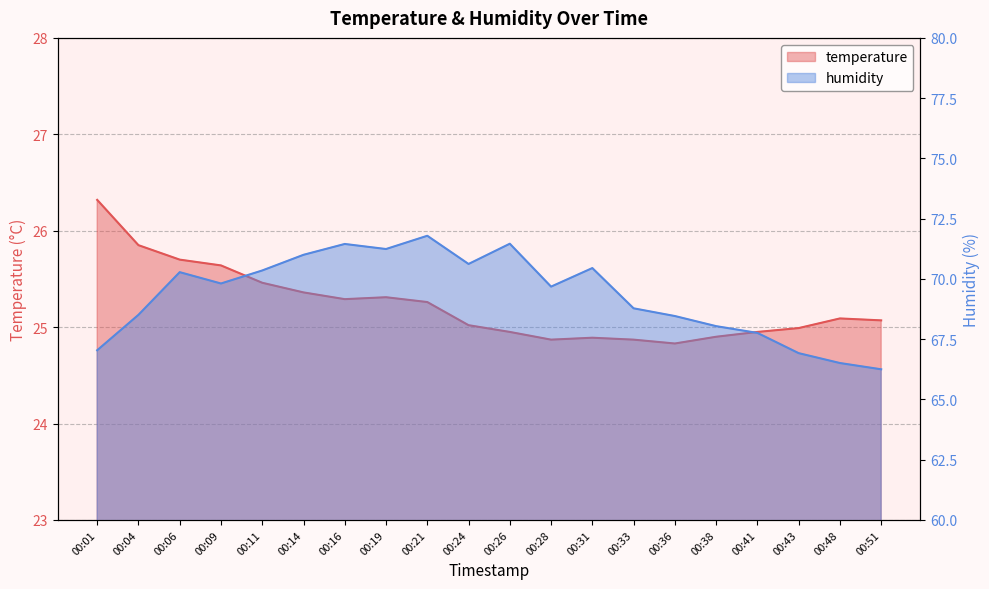

Between 00:38 and 00:51, which series saw the biggest shift?

humidity